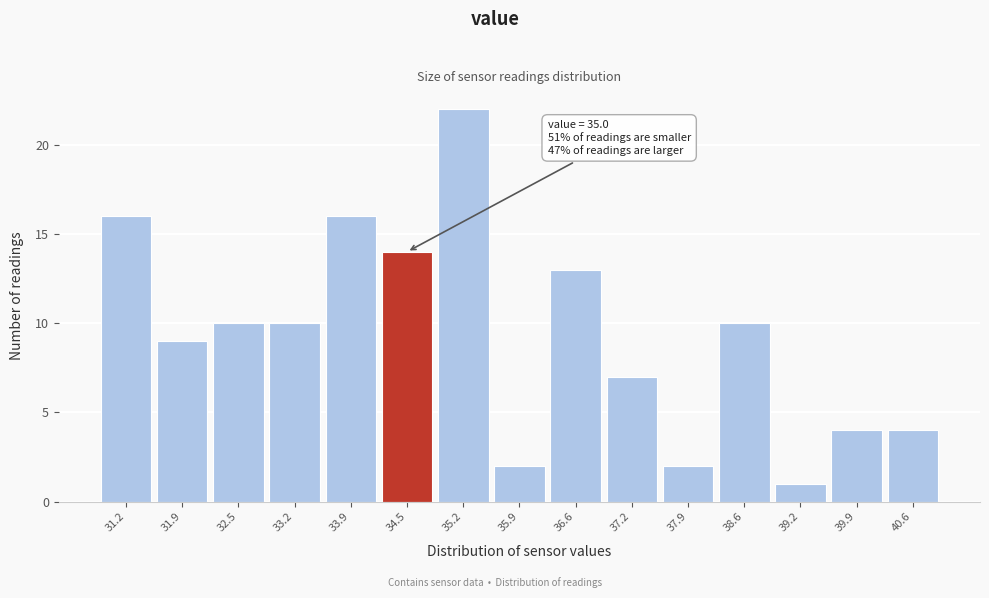

Reading left to right, extract all data points from this chart.

31.2=16	31.9=9	32.5=10	33.2=10	33.9=16	34.5=14	35.2=22	35.9=2	36.6=13	37.2=7	37.9=2	38.6=10	39.2=1	39.9=4	40.6=4